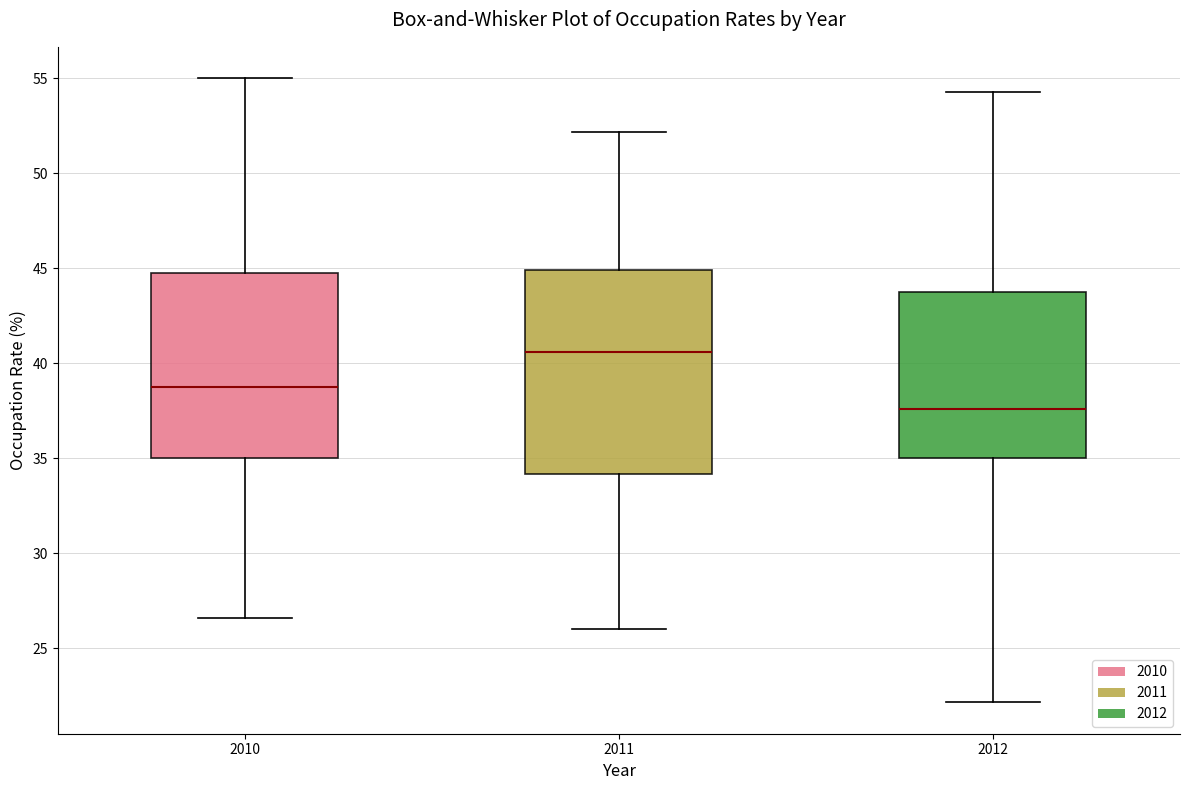

Where is the upper edge of the box at x = 2012 on the y-axis? The values are not printed on the chart, so give them approximately, as read against the axis.

44.0